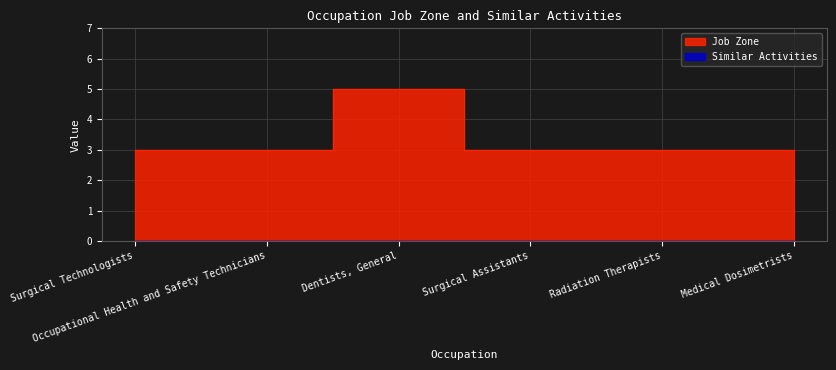

What is the change in value from Dentists, General to Radiation Therapists?

-2